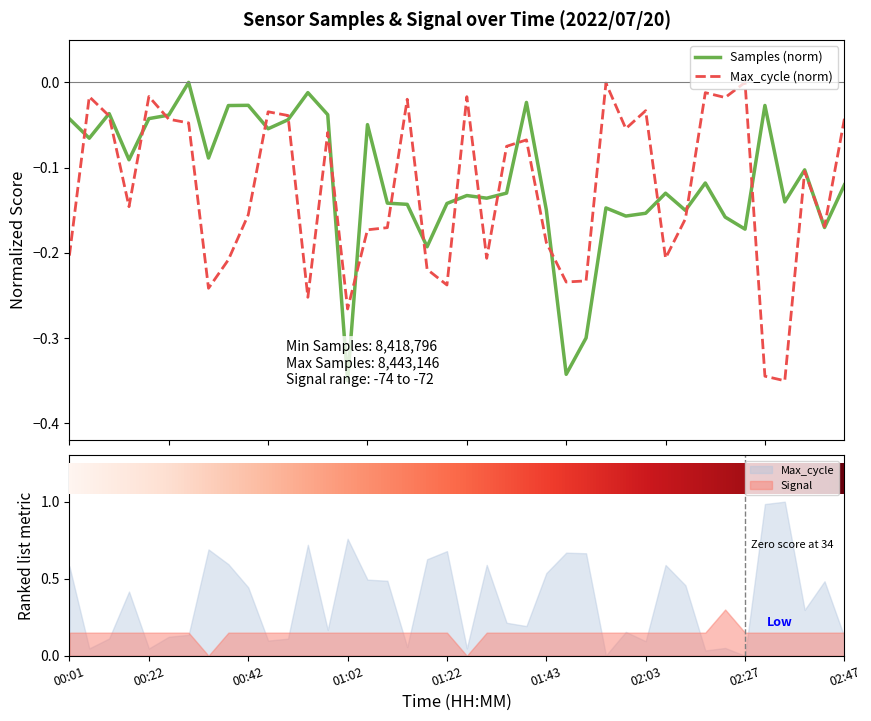

What is the sum of the Max_cycle values at 02:03 and 01:02?

-0.3